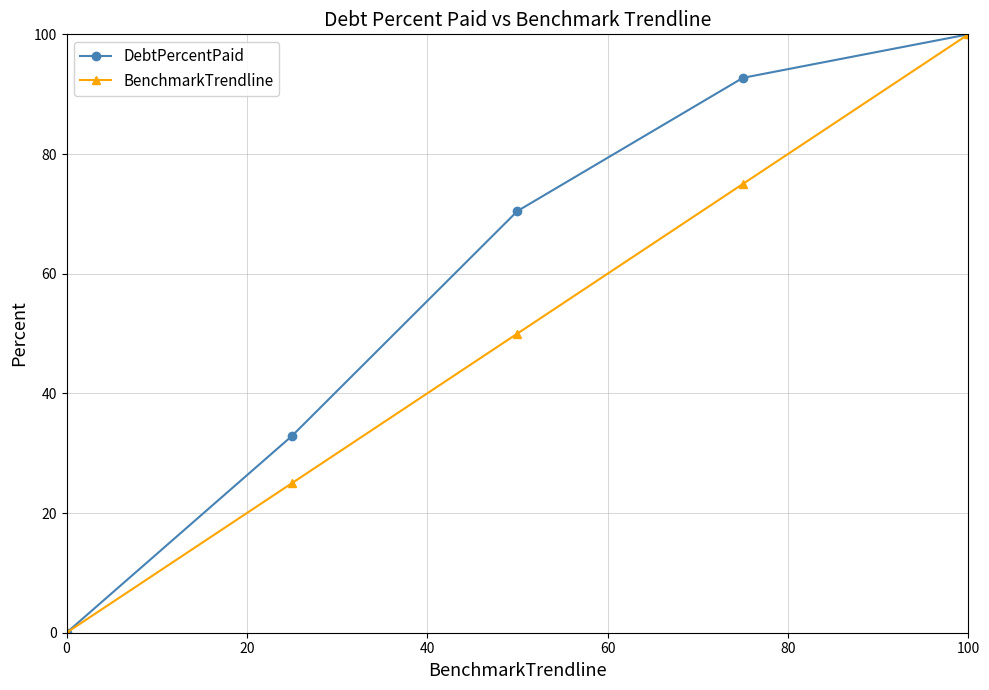

What is the value of the DebtPercentPaid point at the 2nd from the left?

32.9